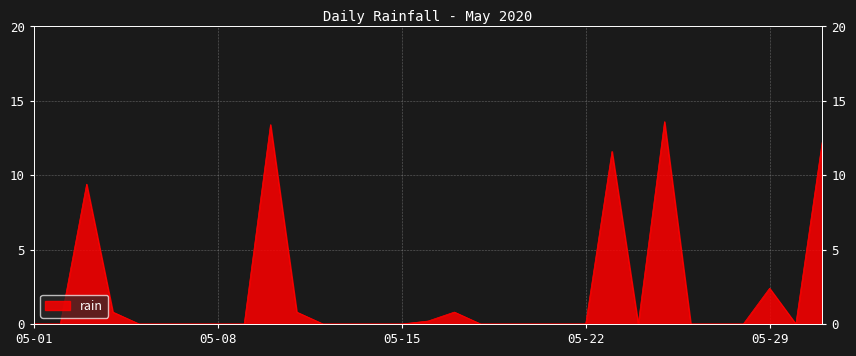

How many distinct data groups are displayed?

1